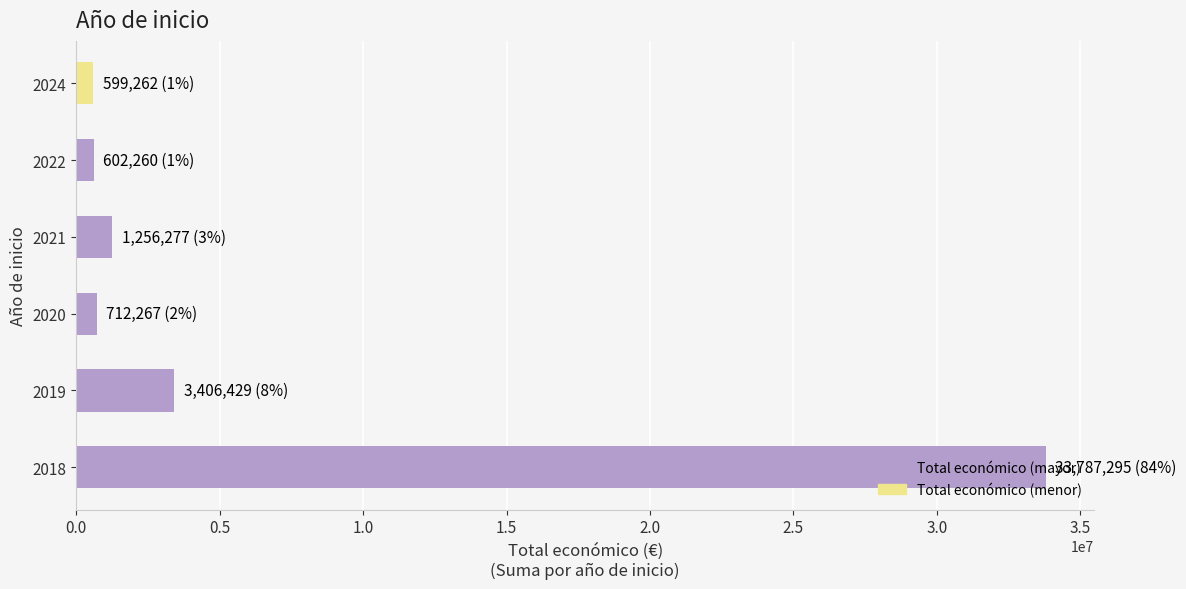

Is it true that the value at 2019 is 3406429?

True